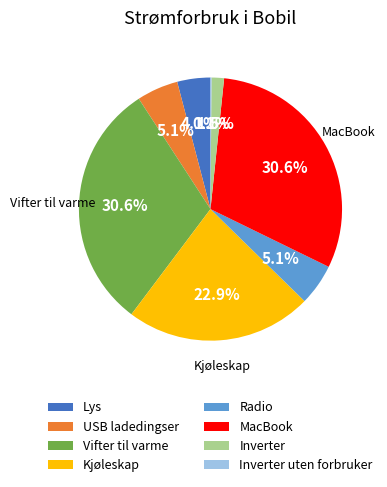

What percentage is NOT represented by MacBook?

69.4%